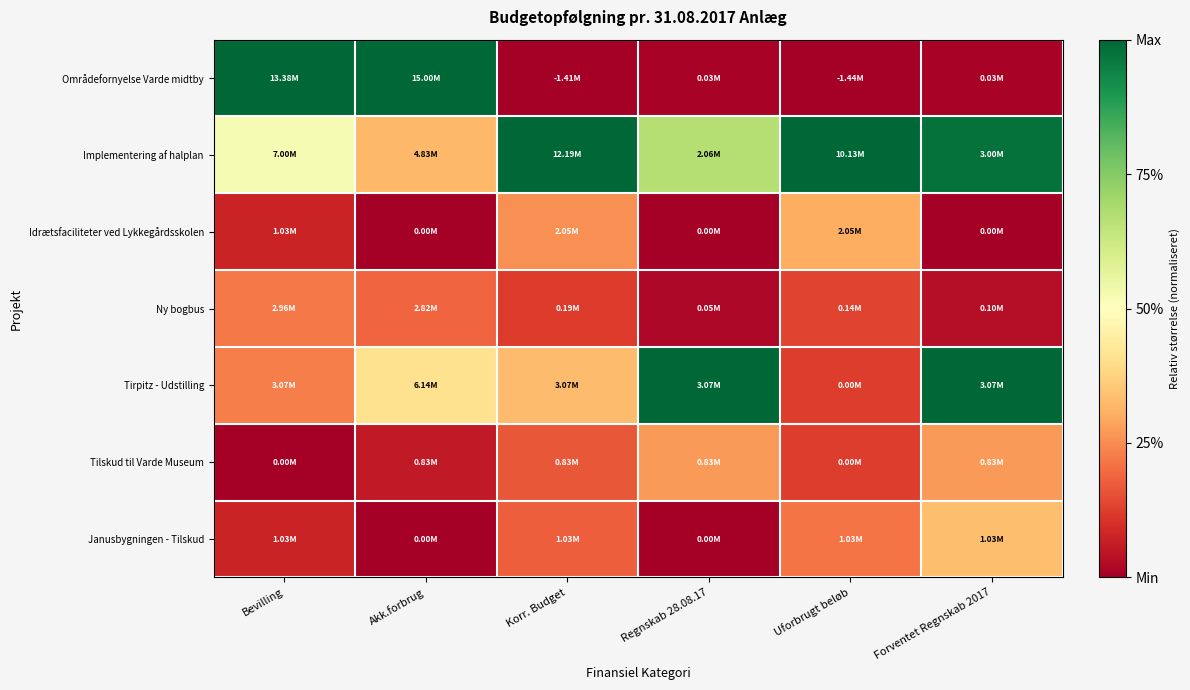

Which series has the largest total across all categories?

Implementering af halplan